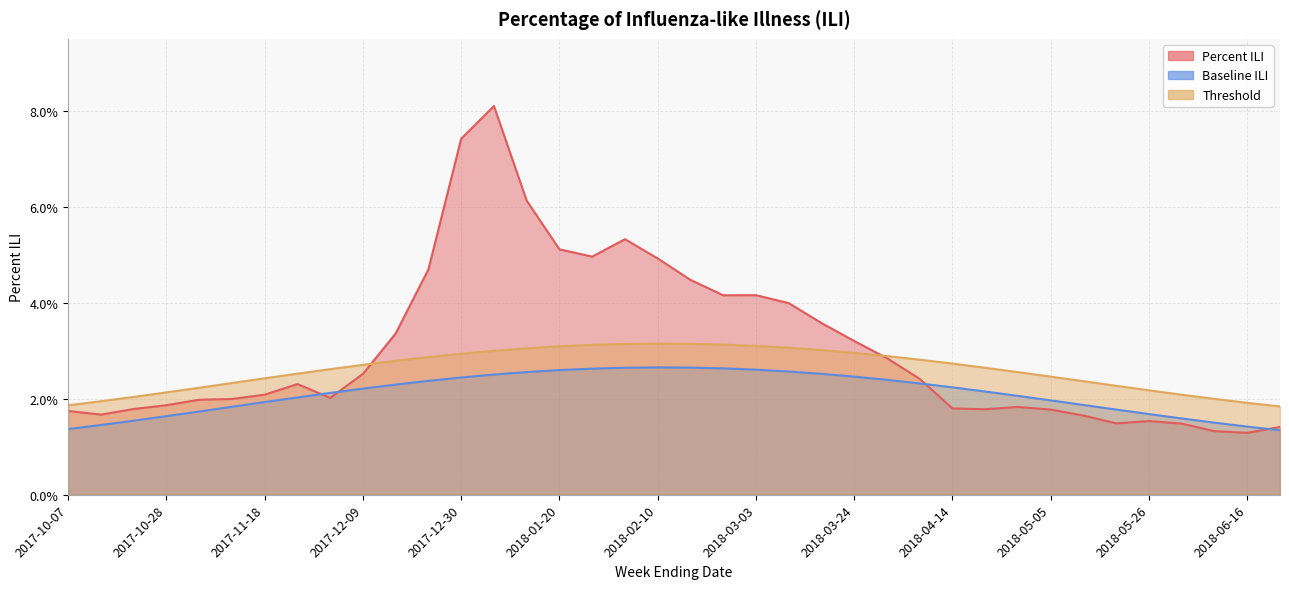

Which label corresponds to the largest value in the chart?

2018-01-06